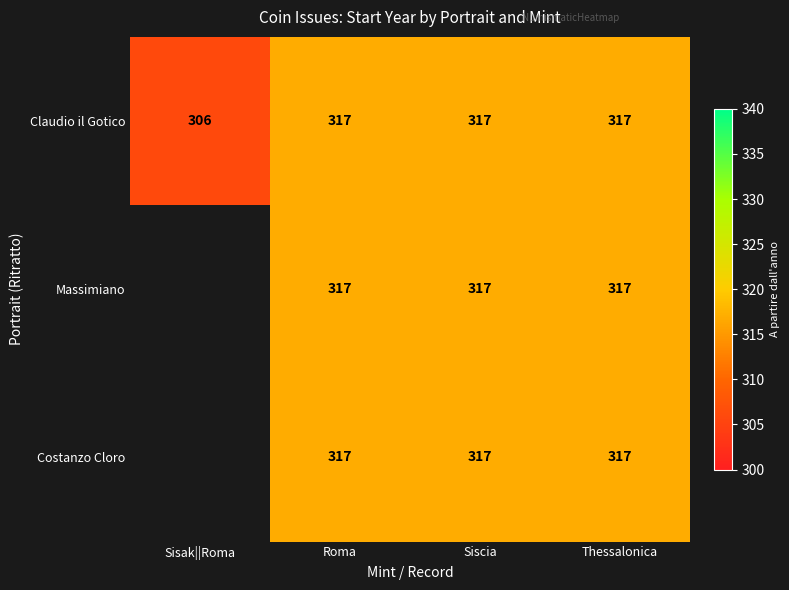

The value of Costanzo Cloro at Roma is 317. True or false?

True